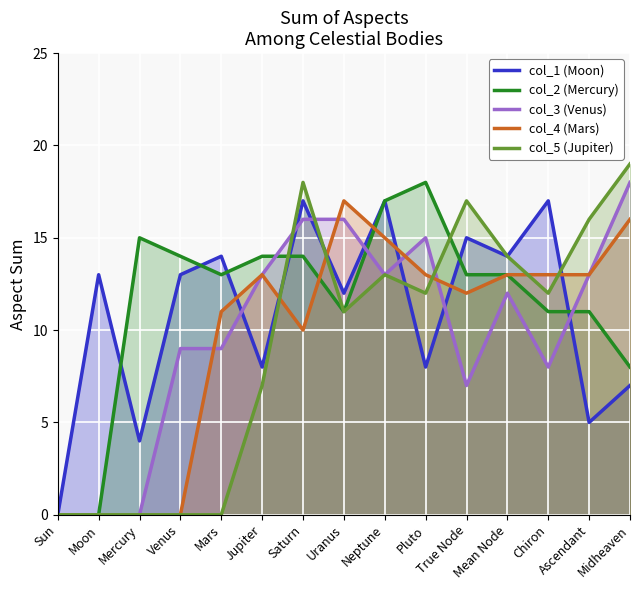

How many interior local valleys does the col_2 (Mercury) series have?

2